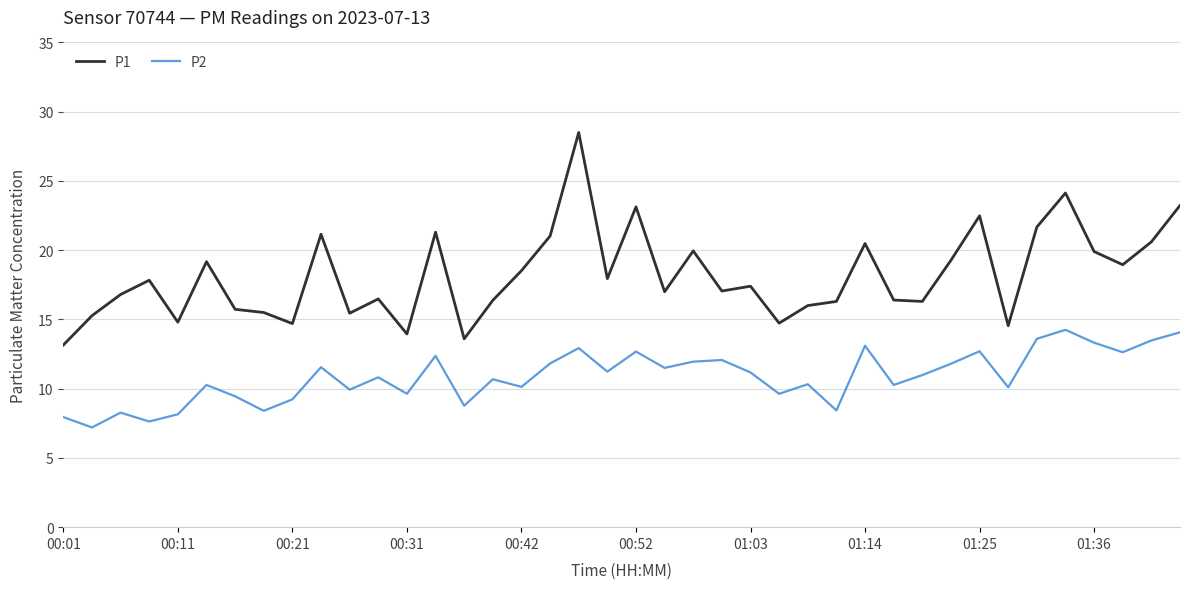

Rank the series by their maximum value, from lowest to highest.

P2, P1